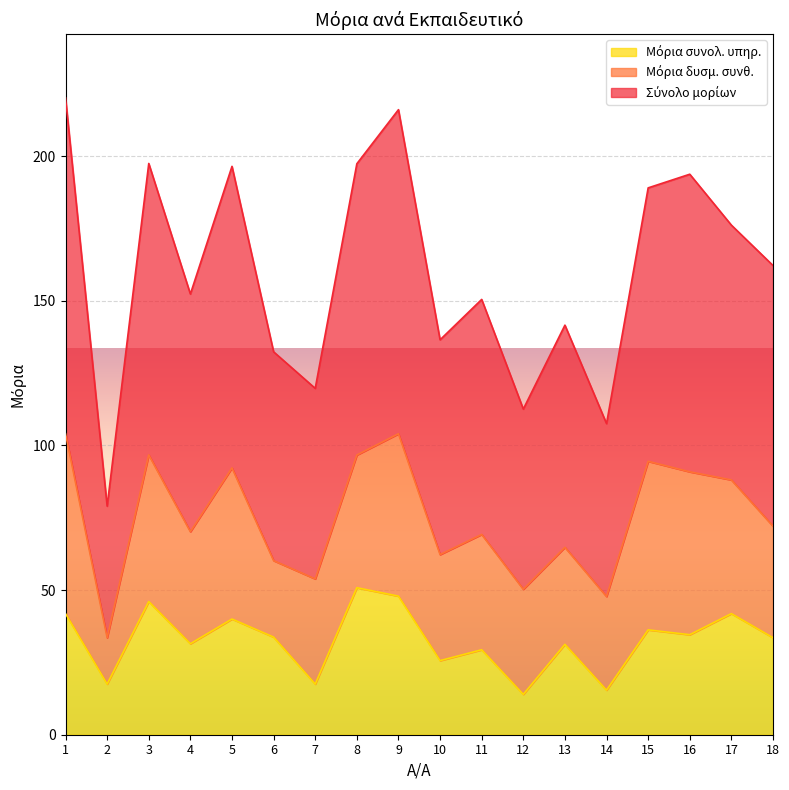

What is the total value across all series at 15?

189.1